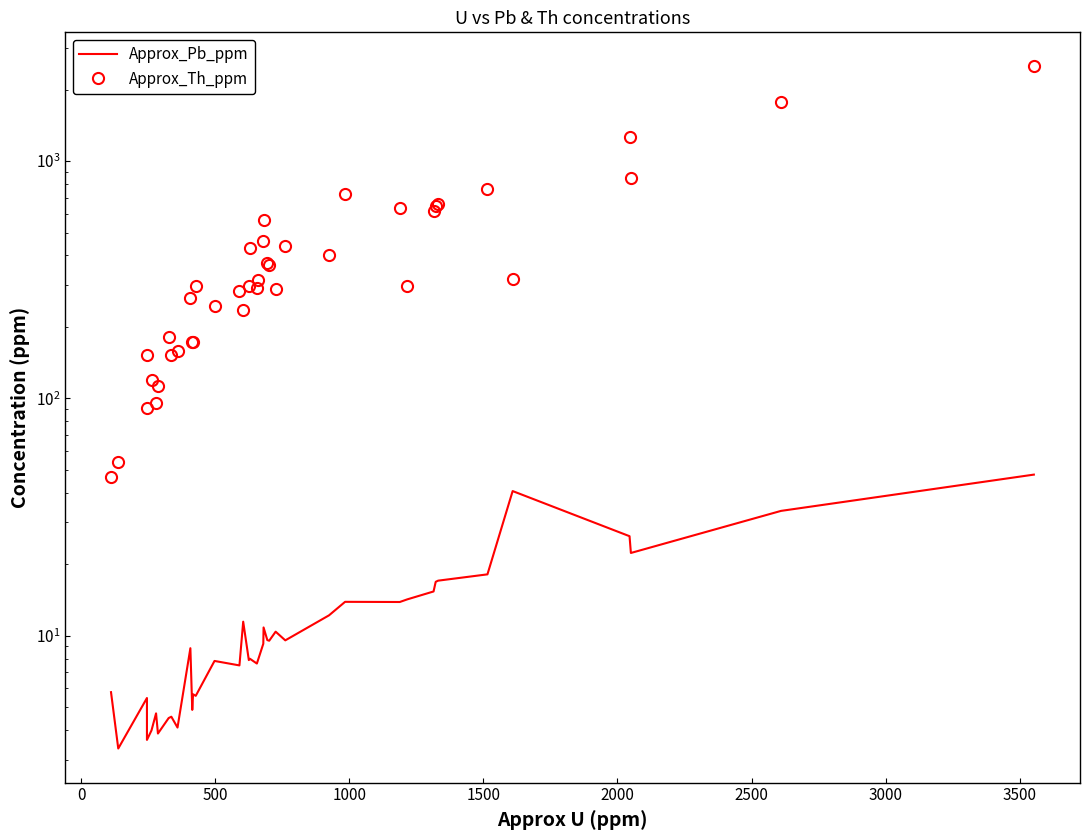

What are all the series names shown in the legend?

Approx_Pb_ppm, Approx_Th_ppm